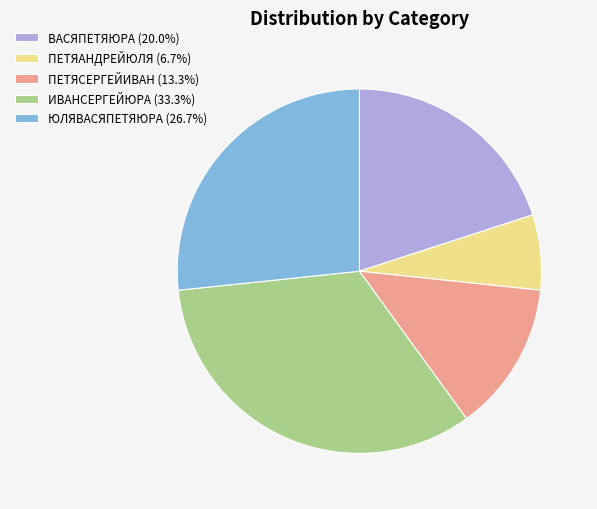

Is it true that ПЕТЯСЕРГЕЙИВАН is 1% of the pie?

False